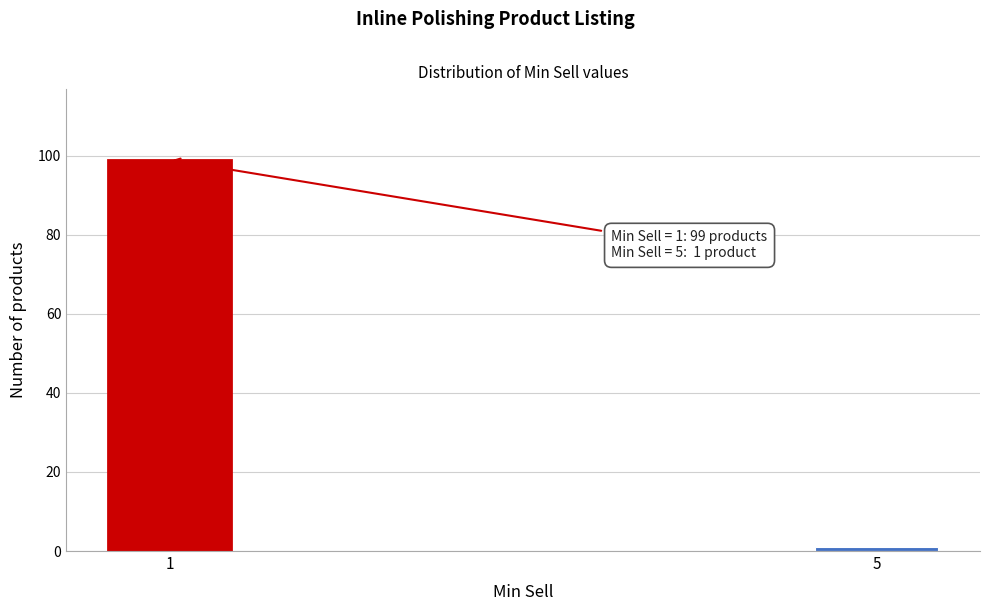

Reading left to right, what are all the values shown in this chart?

1=99	5=1